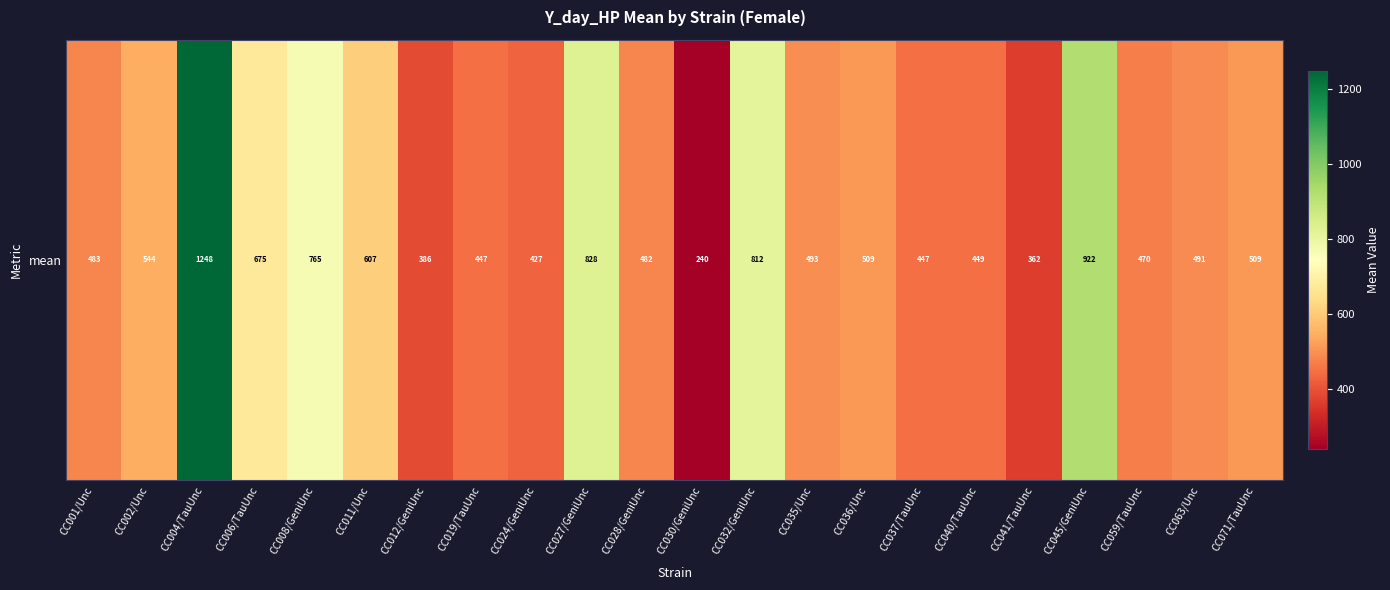

What is the ratio of the value at CC071/TauUnc to the value at CC041/TauUnc?

1.4